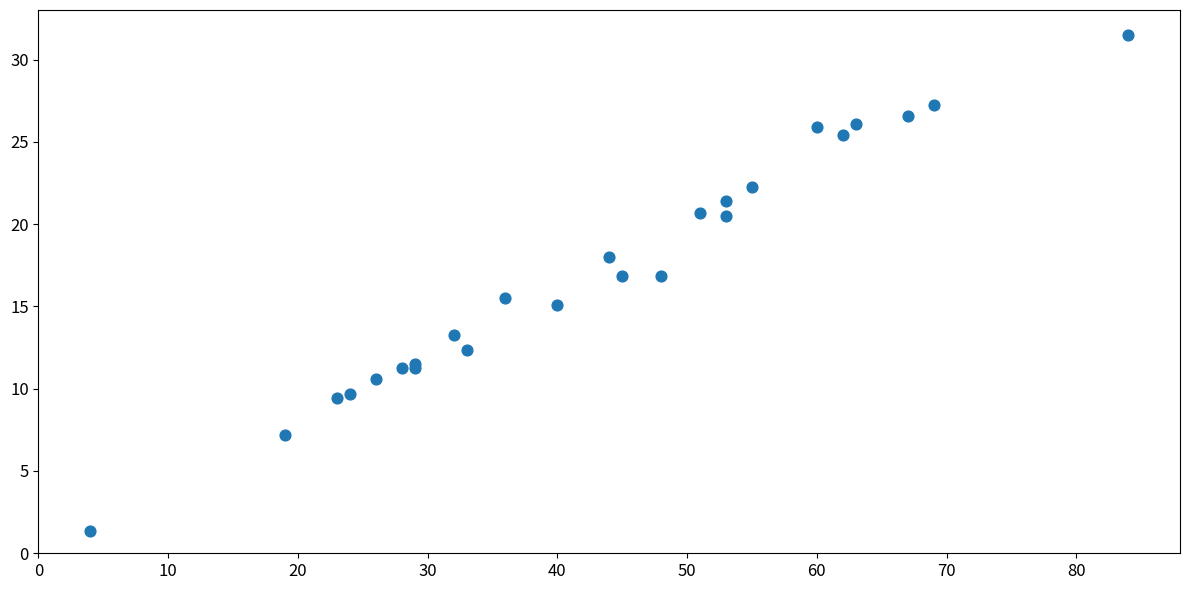

What Y value in the scatter plot is closest to 16?

15.5